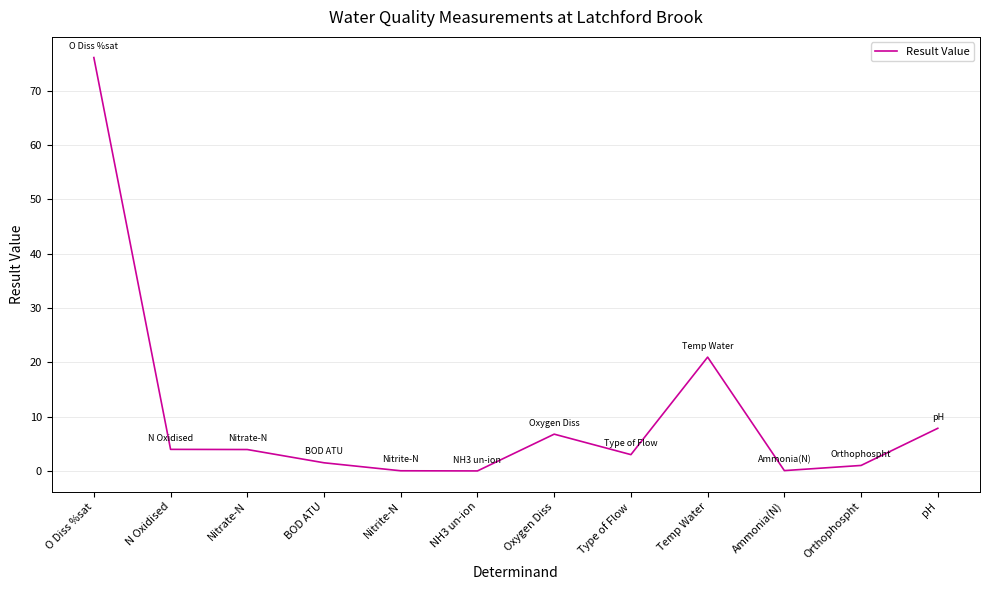

What is the greatest value displayed?

76.1